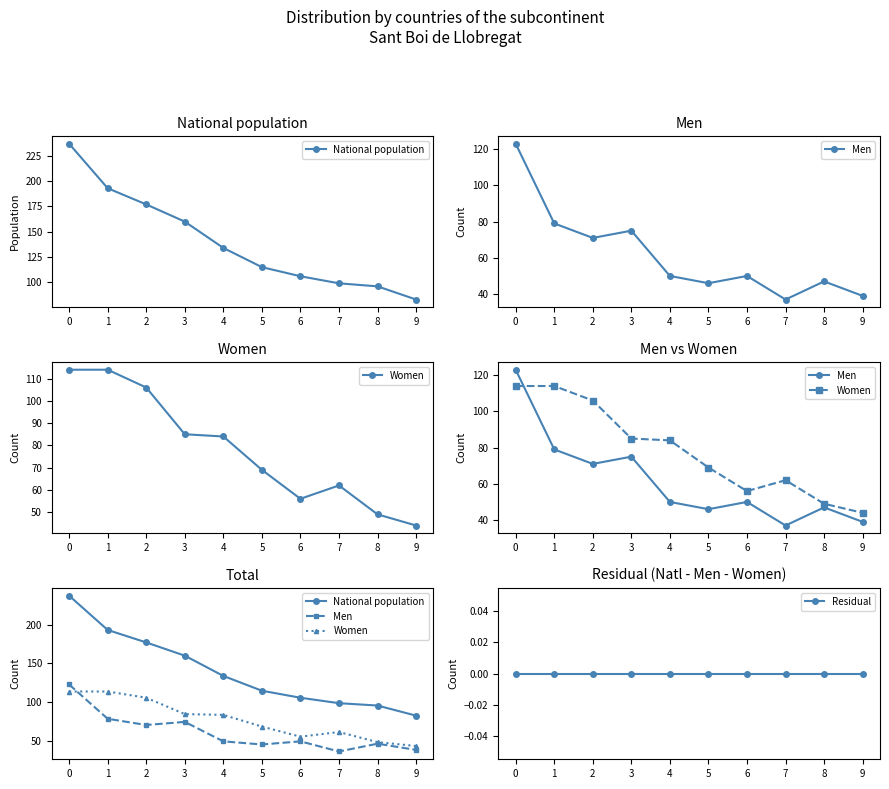

True or false: National population has more than 2 interior local peaks.

False